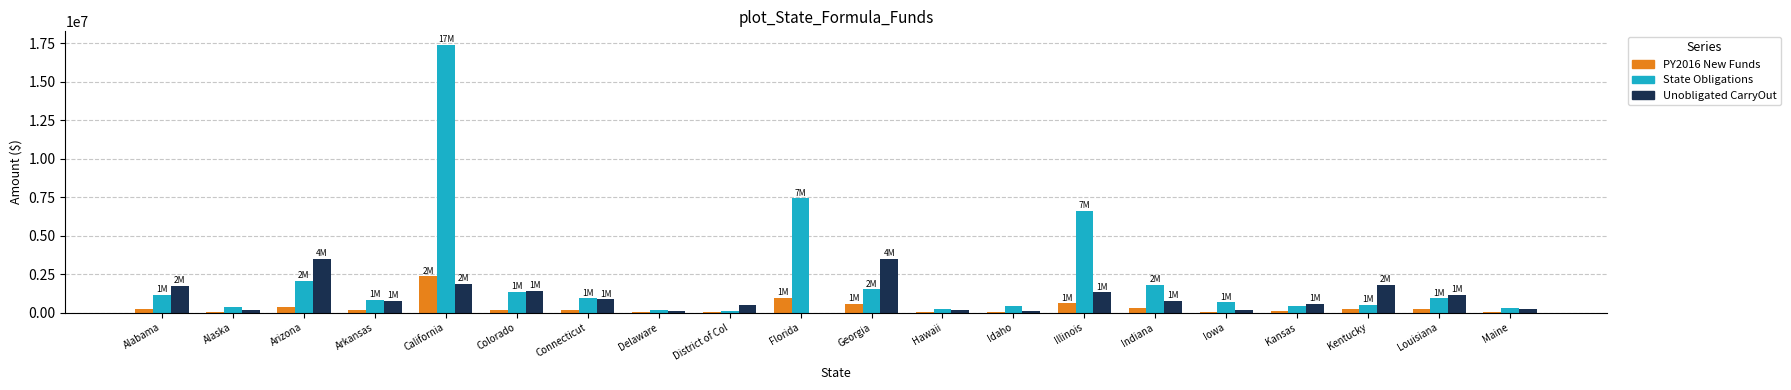

How many series are shown in this chart?

3